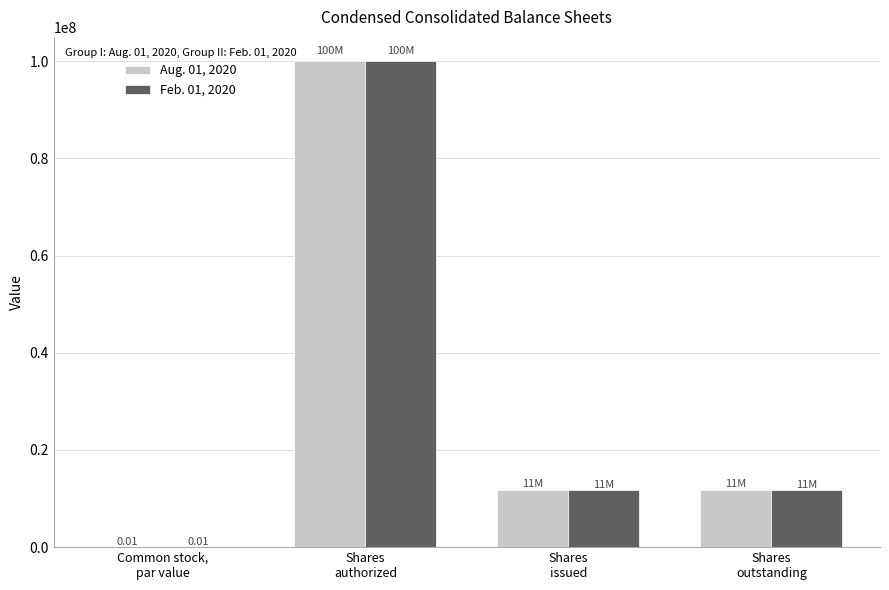

What is the sum of all Aug. 01, 2020 values?

123591648.0